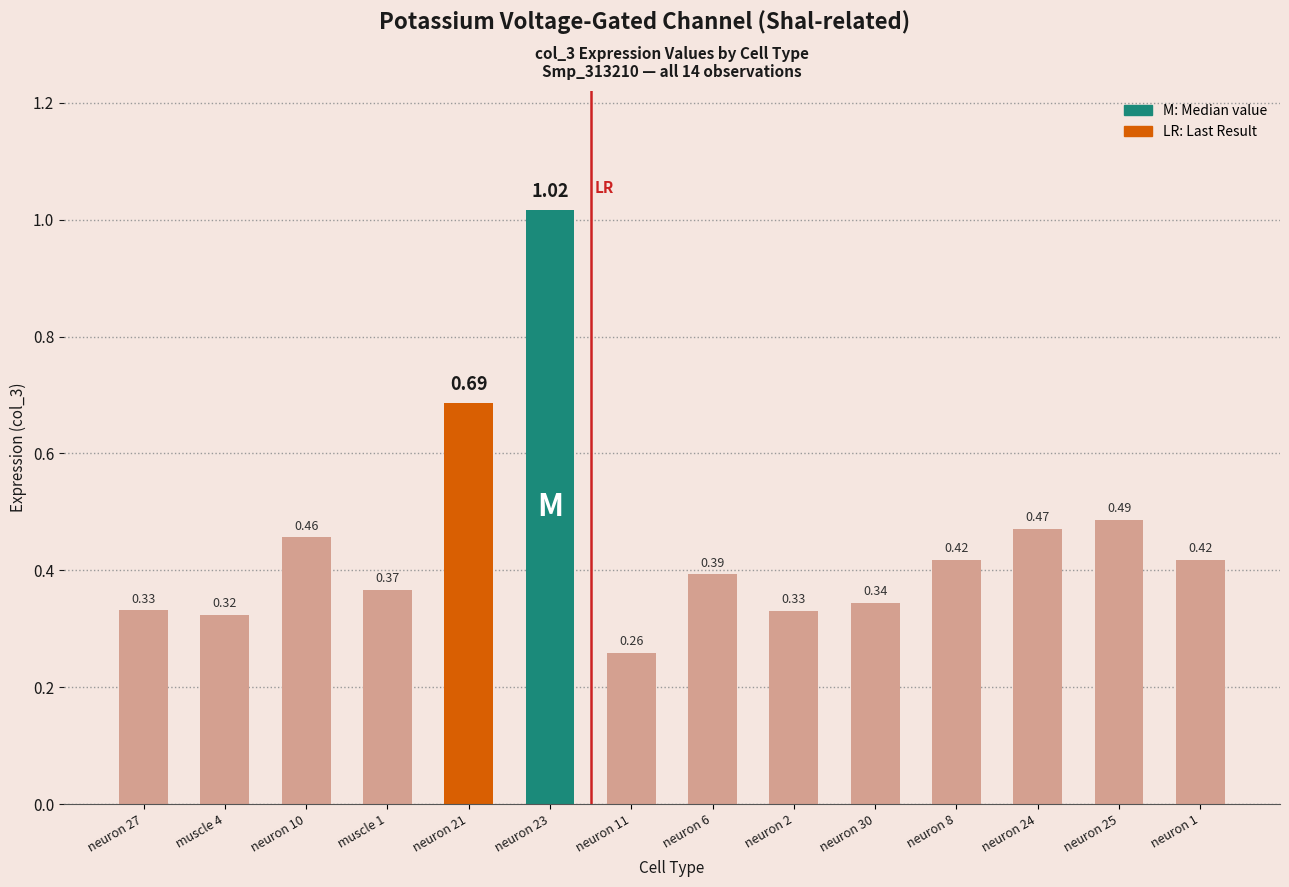

Which has a higher value, neuron 2 or neuron 10?

neuron 10